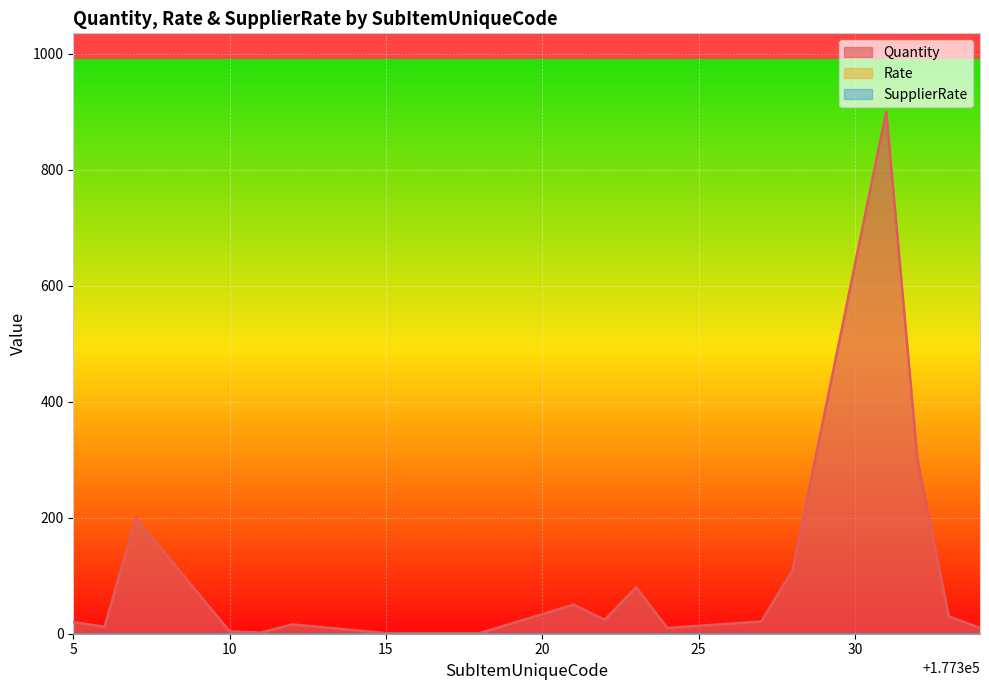

What are all the series names shown in the legend?

Quantity, Rate, SupplierRate